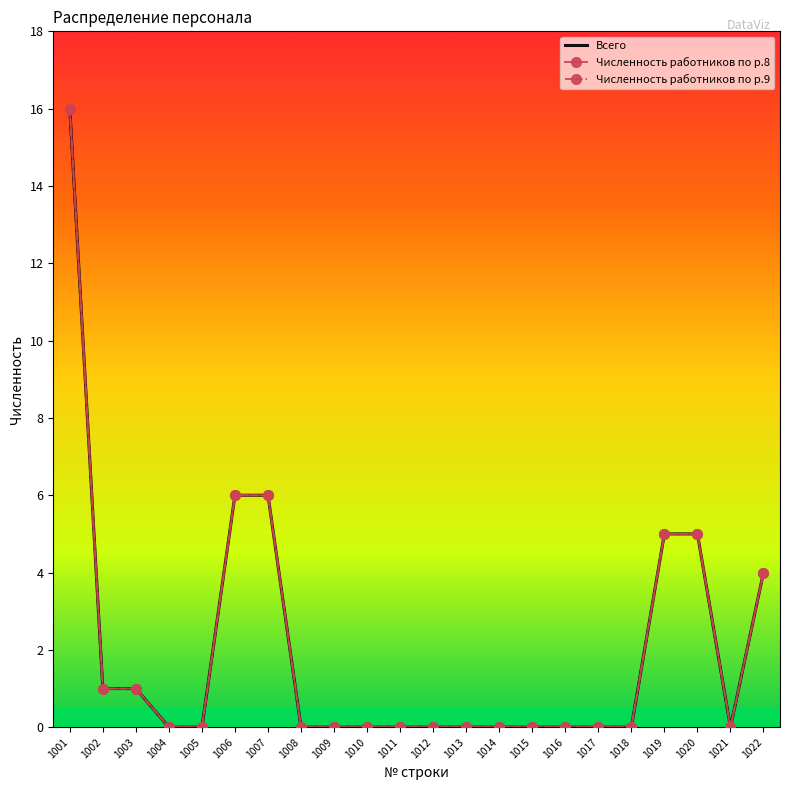

At which category does Численность работников по р.9 reach its first local valley?

1021